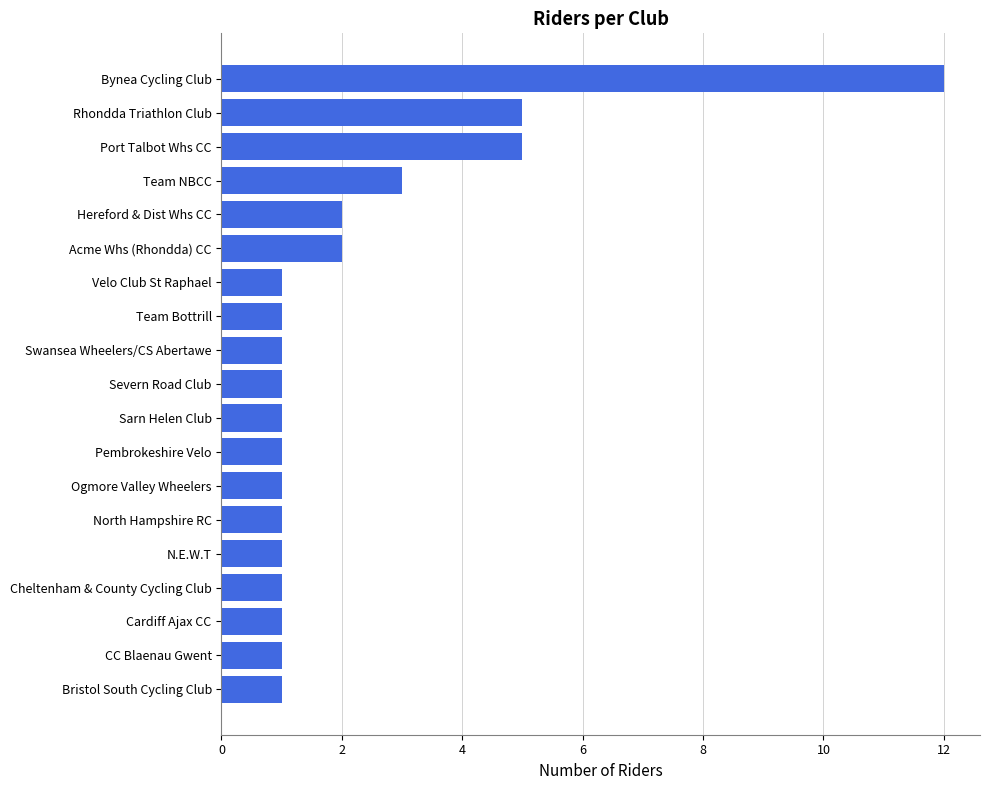

True or false: the data shows 1 at Hereford & Dist Whs CC.

False